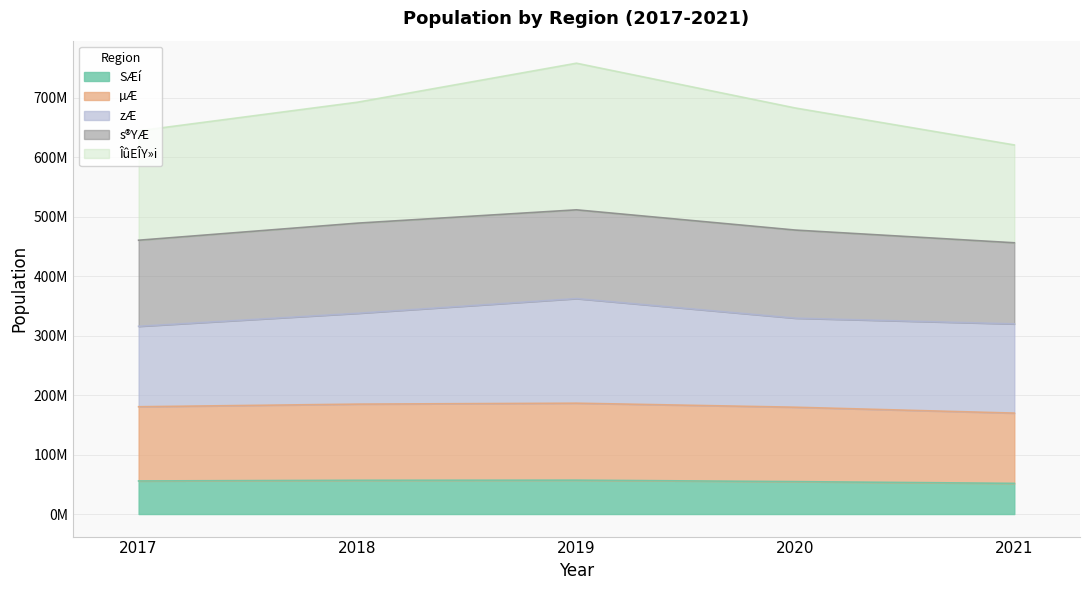

What is the value of the SÆí point at the 5th from the left?

51608245